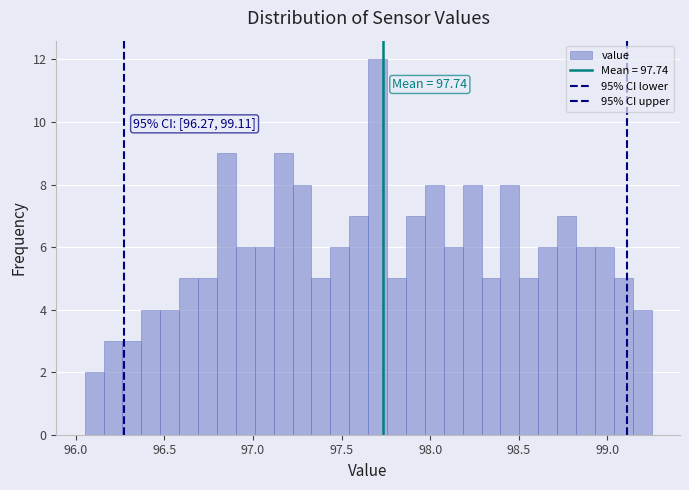

Around what value on the x-axis is the tallest bar? Give the approximate position of its centre, as read against the axis.

97.70